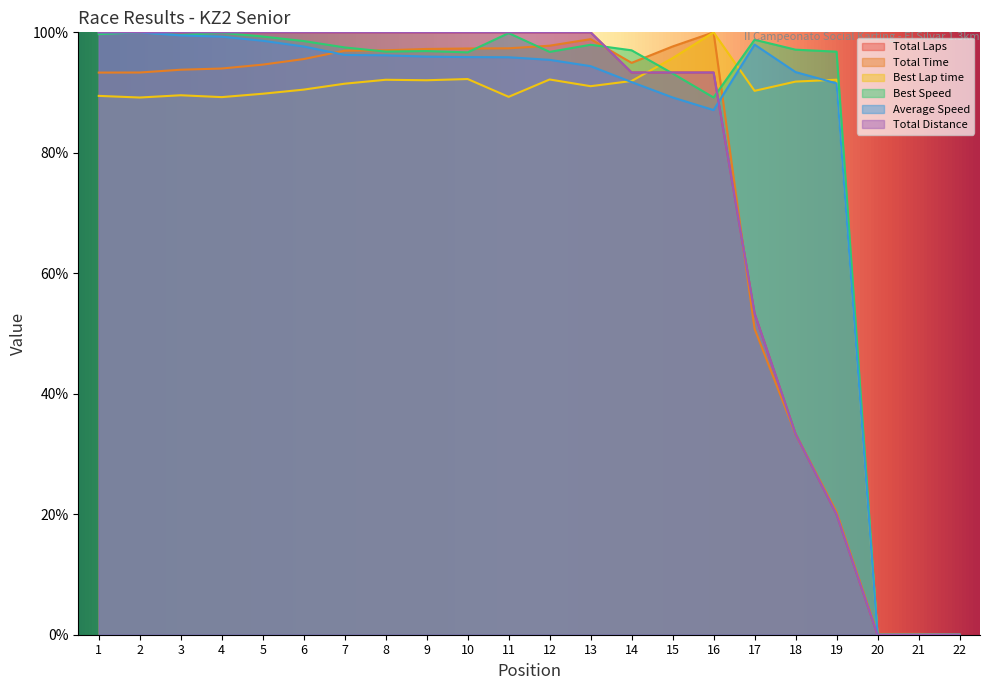

Which label corresponds to the smallest value in the chart?

20